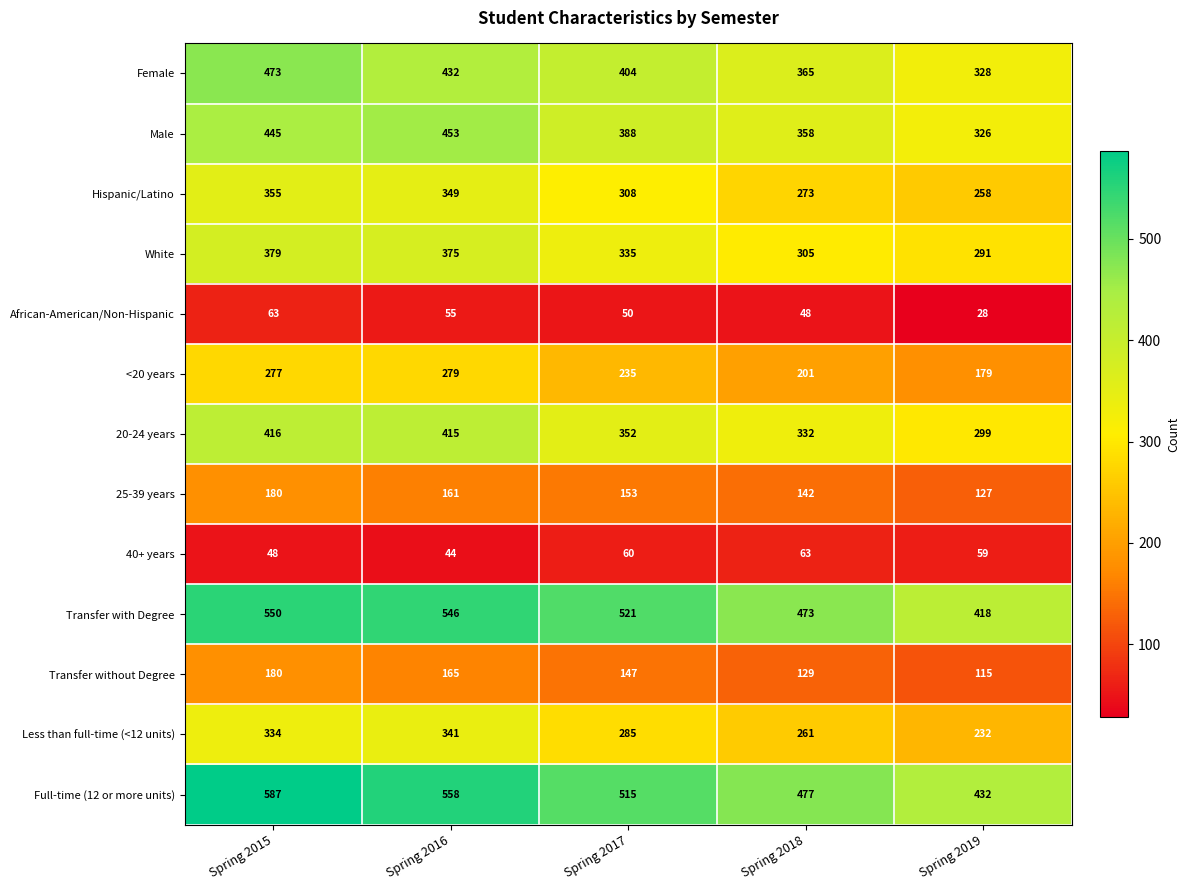

Rank the series at Spring 2019 from highest to lowest value.

Full-time (12 or more units), Transfer with Degree, Female, Male, 20-24 years, White, Hispanic/Latino, Less than full-time (<12 units), <20 years, 25-39 years, Transfer without Degree, 40+ years, African-American/Non-Hispanic